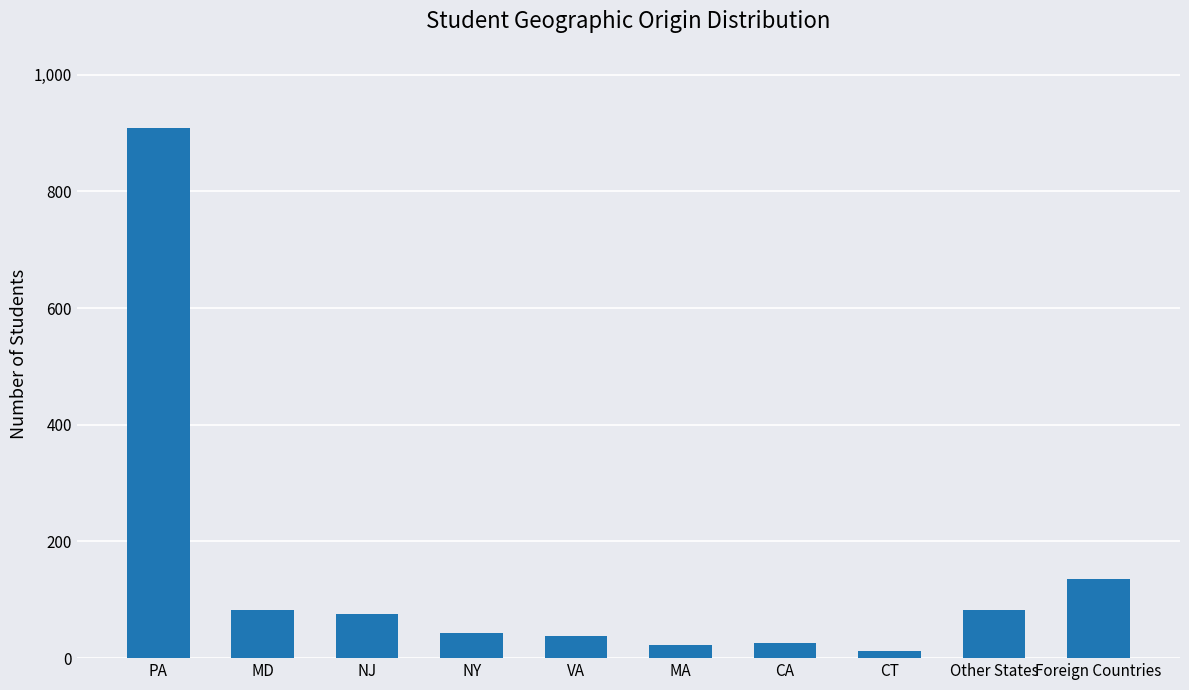

Does the chart contain any negative values?

No